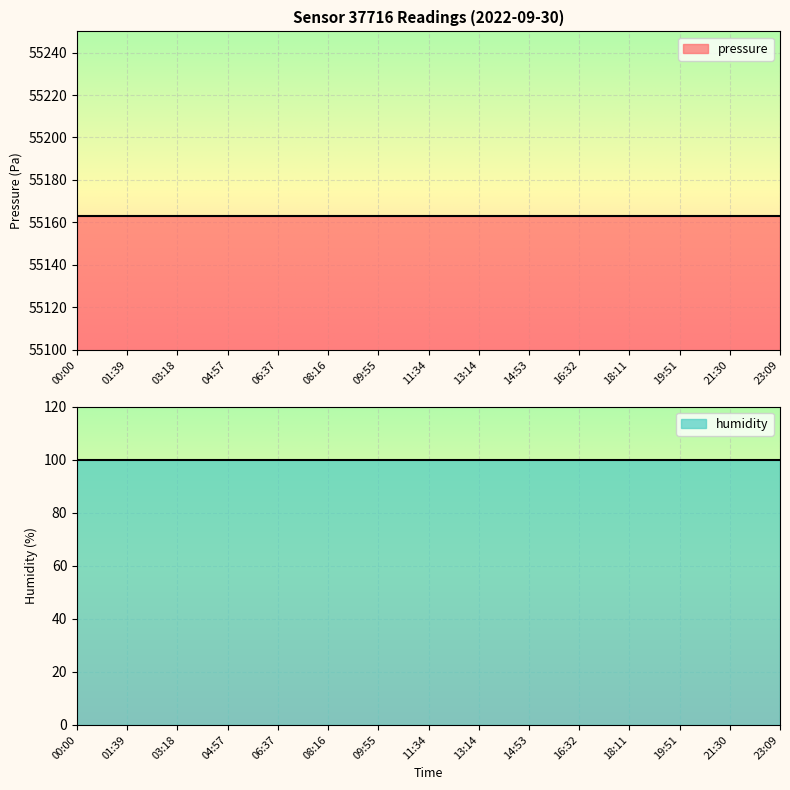

What is the difference between the highest and lowest values at 16:32?

55063.2